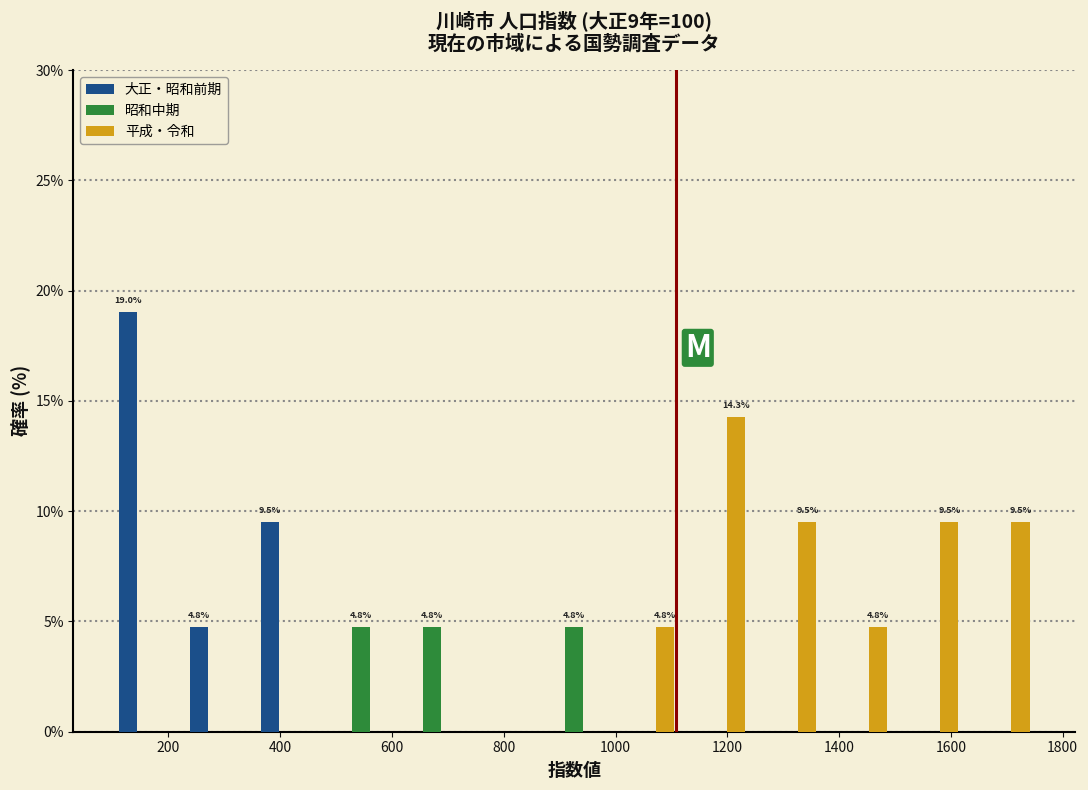

In the 大正・昭和前期 series, which range on the x-axis has the tallest bar?

100 to 220